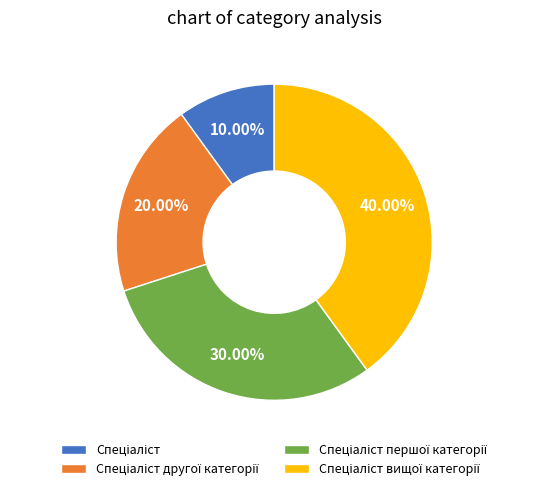

Is there a majority slice in this chart?

No